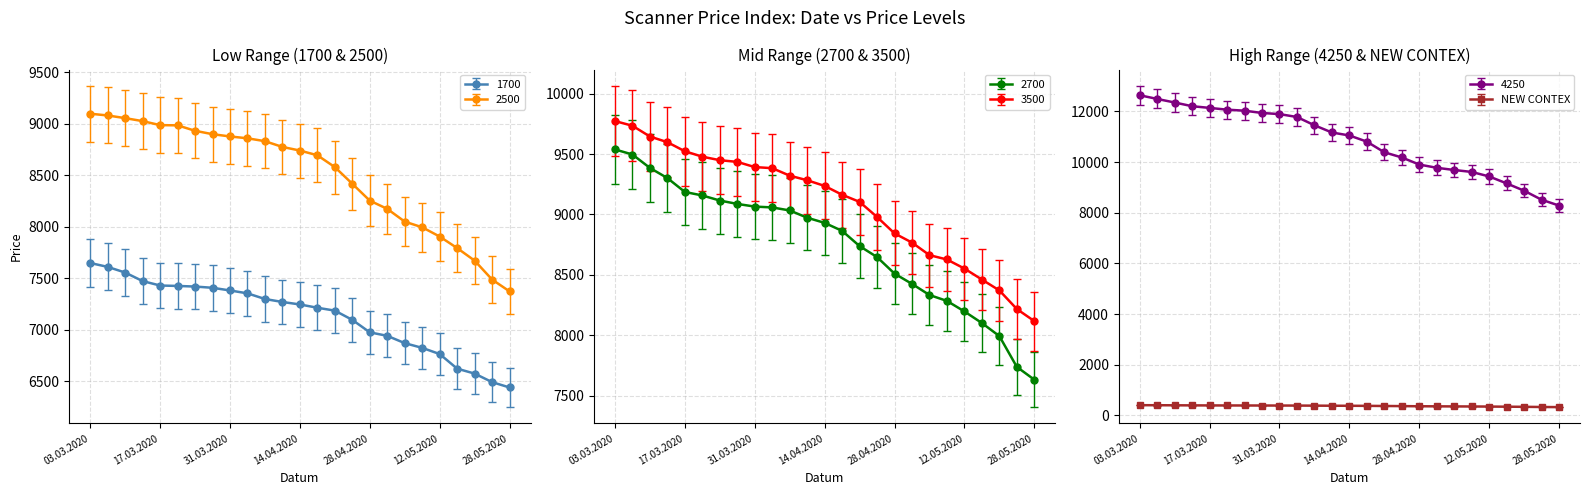

What is the value of the 2700 point at the 3rd from the left?

9385.0